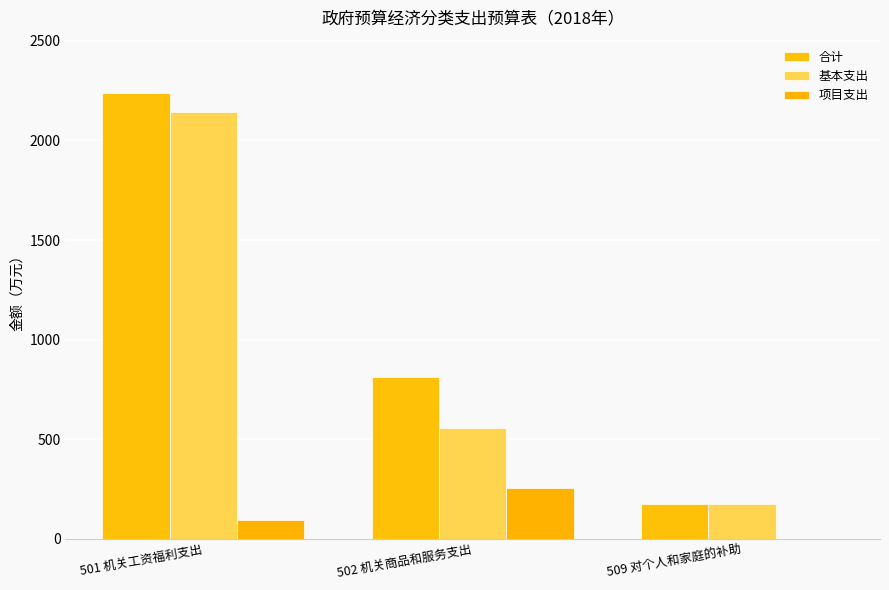

What position from the right is 501 机关工资福利支出?

3